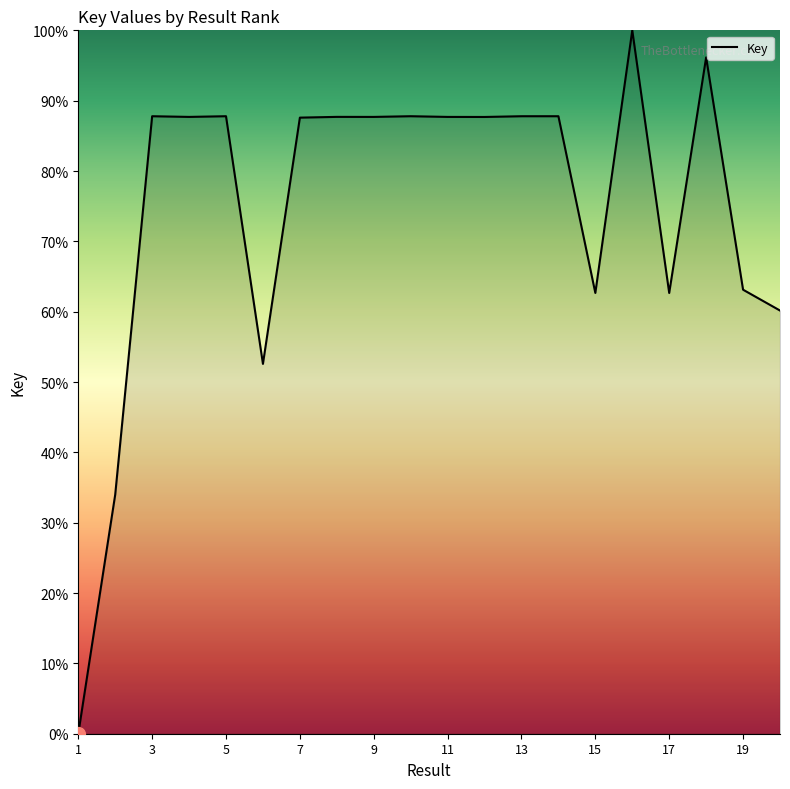

What is the difference between the maximum and minimum values?

100.0